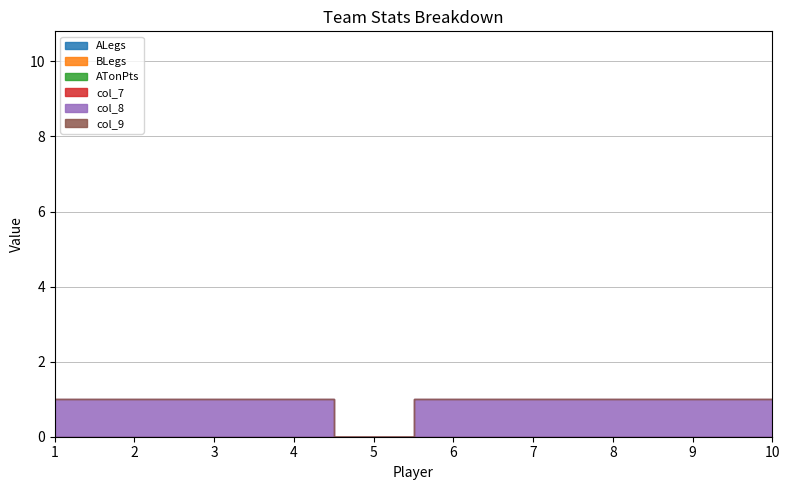

True or false: ATonPts and BLegs cross at least once.

False